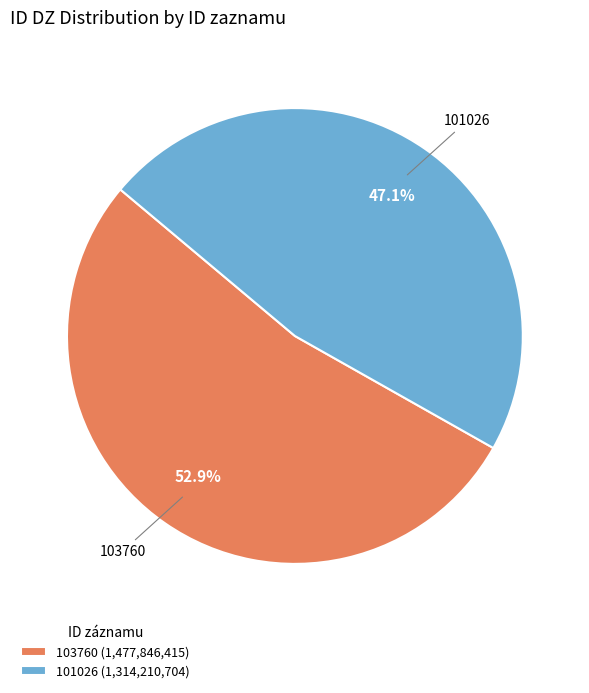

Between 101026 and 103760, which is larger?

103760